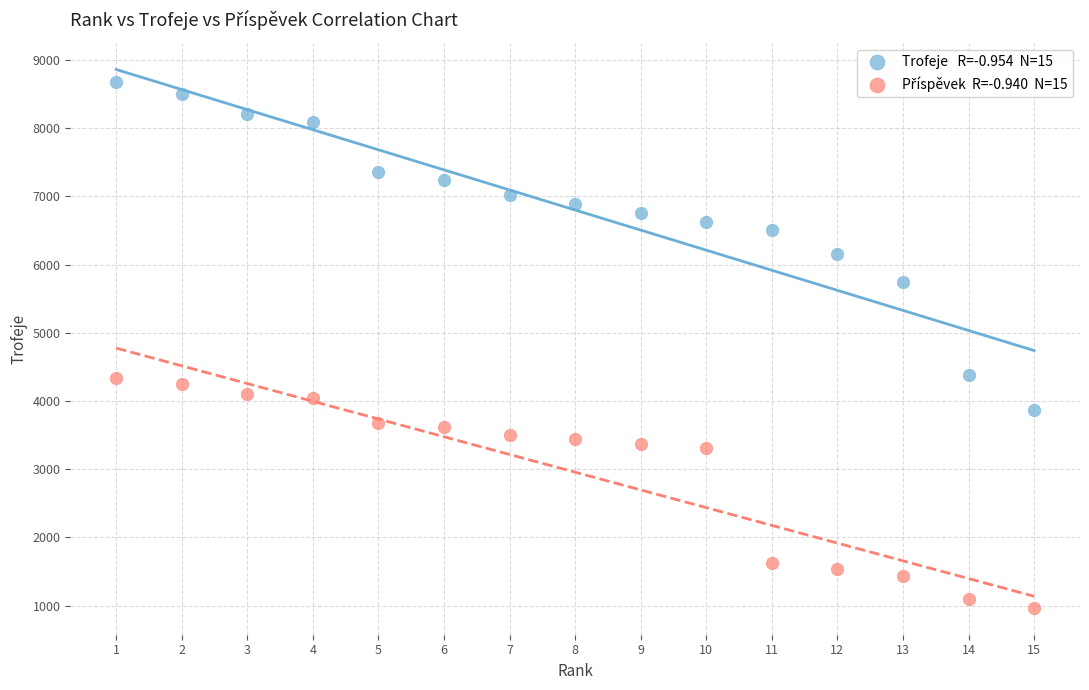

Across all data points, what is the range of X values (max minus min)?

14